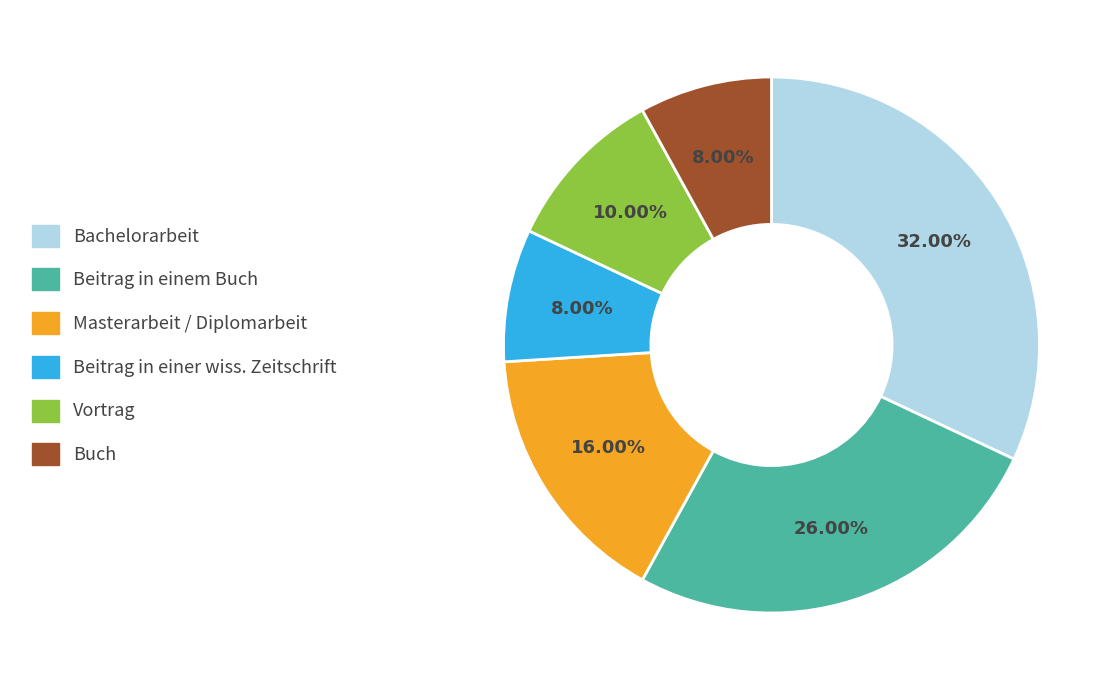

Is it true that Beitrag in einer wiss. Zeitschrift is 21% of the pie?

False